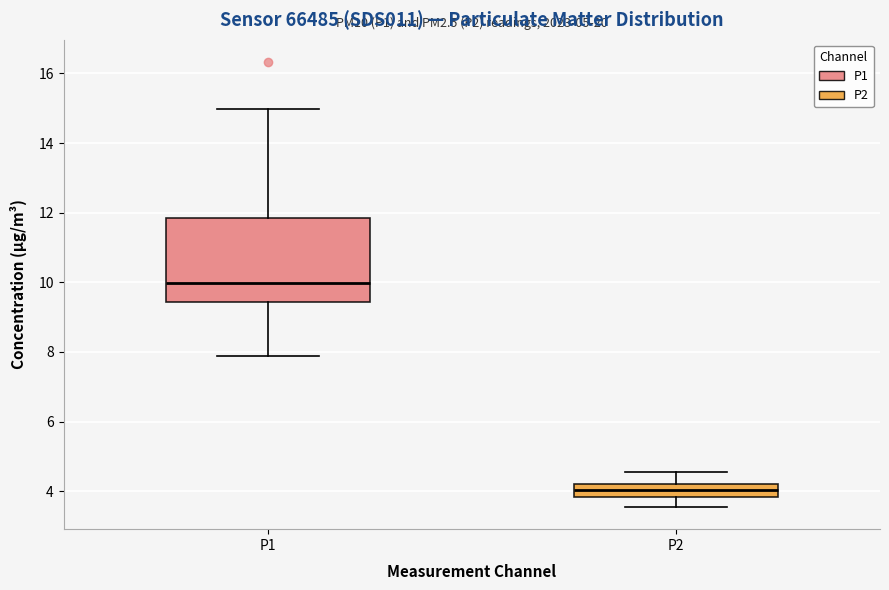

Comparing the boxes themselves (not the whiskers), which one is the tallest?

P1